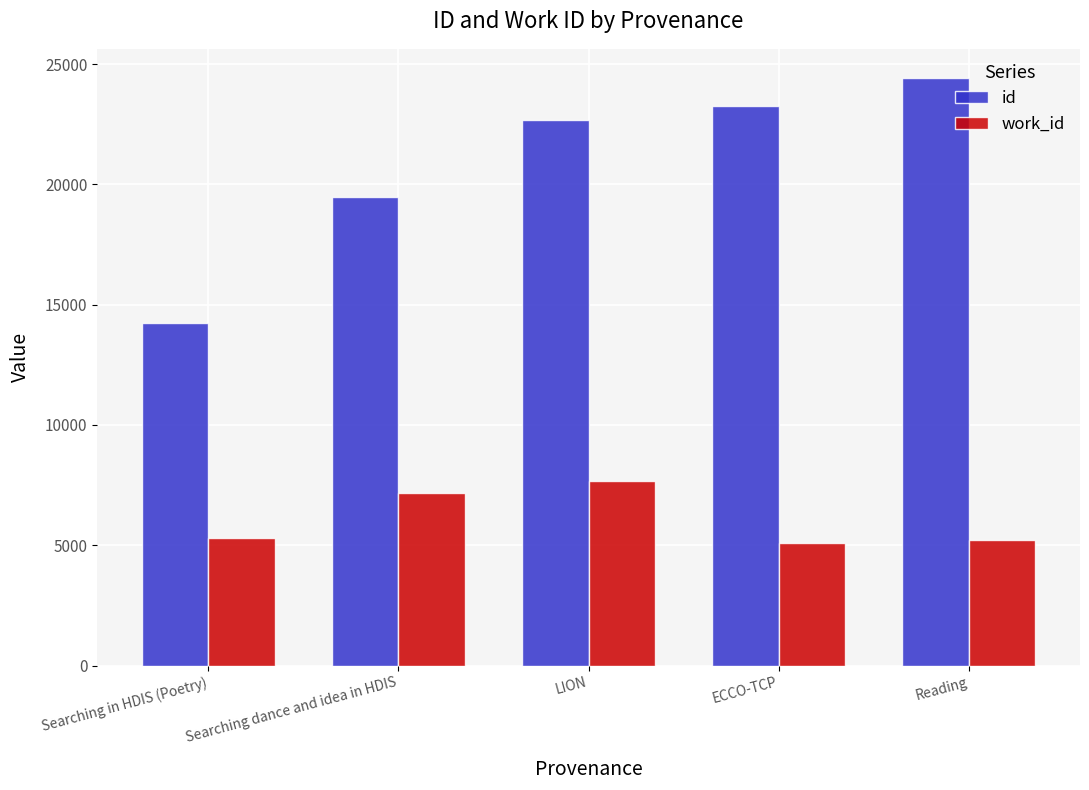

How many values in the work_id series are below 5302?

2